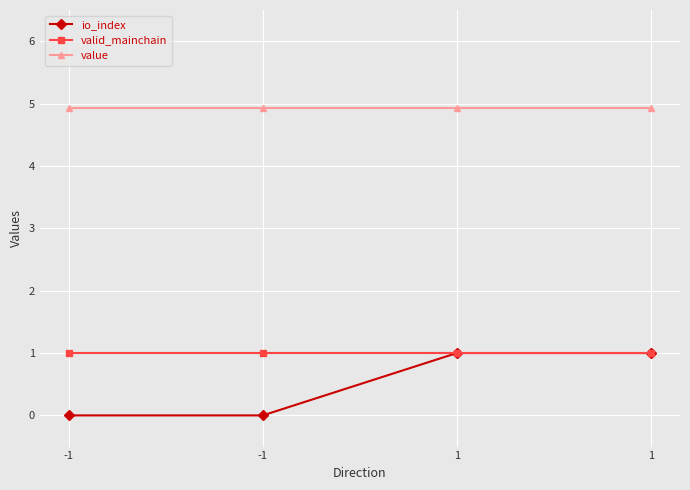

Reading left to right, list all the values displayed in this chart.

io_index: 0.0	0.0	1.0	1.0
valid_mainchain: 1.0	1.0	1.0	1.0
value: 4.9	4.9	4.9	4.9